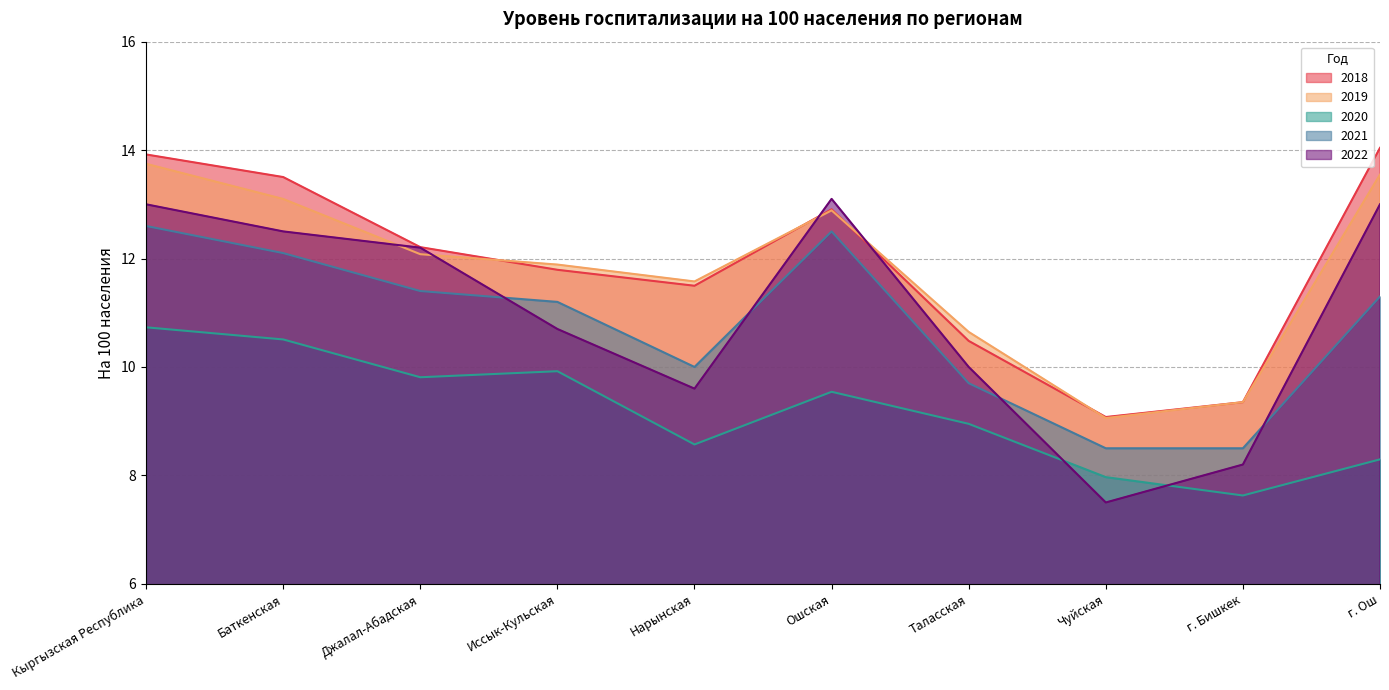

How many lines are shown in the chart?

5